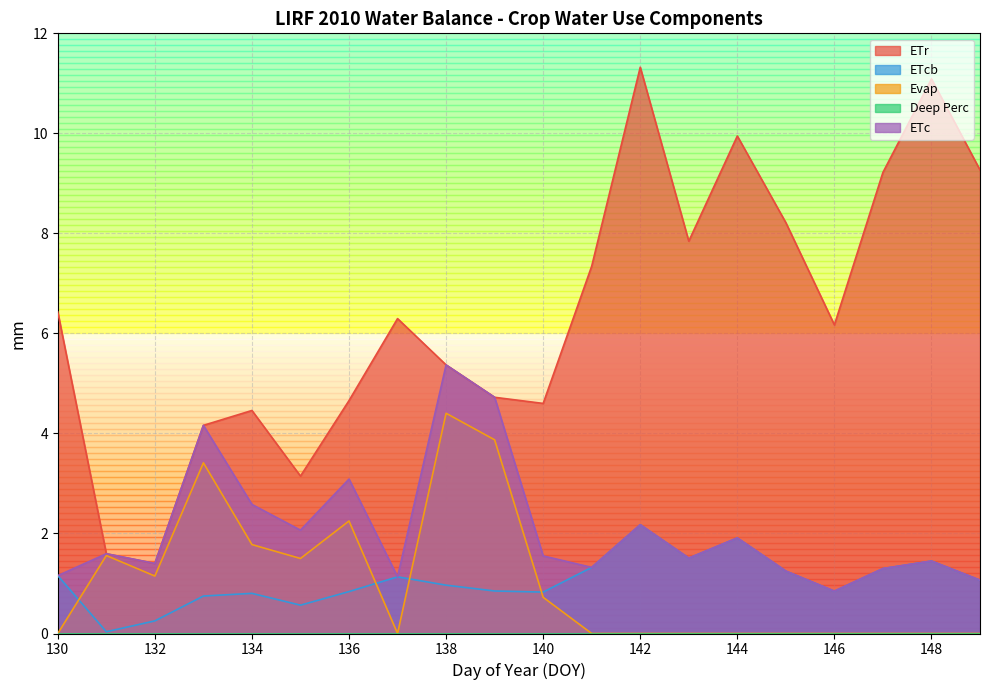

In ETcb, how many points are higher than both neighbors (excluding endpoints)?

5